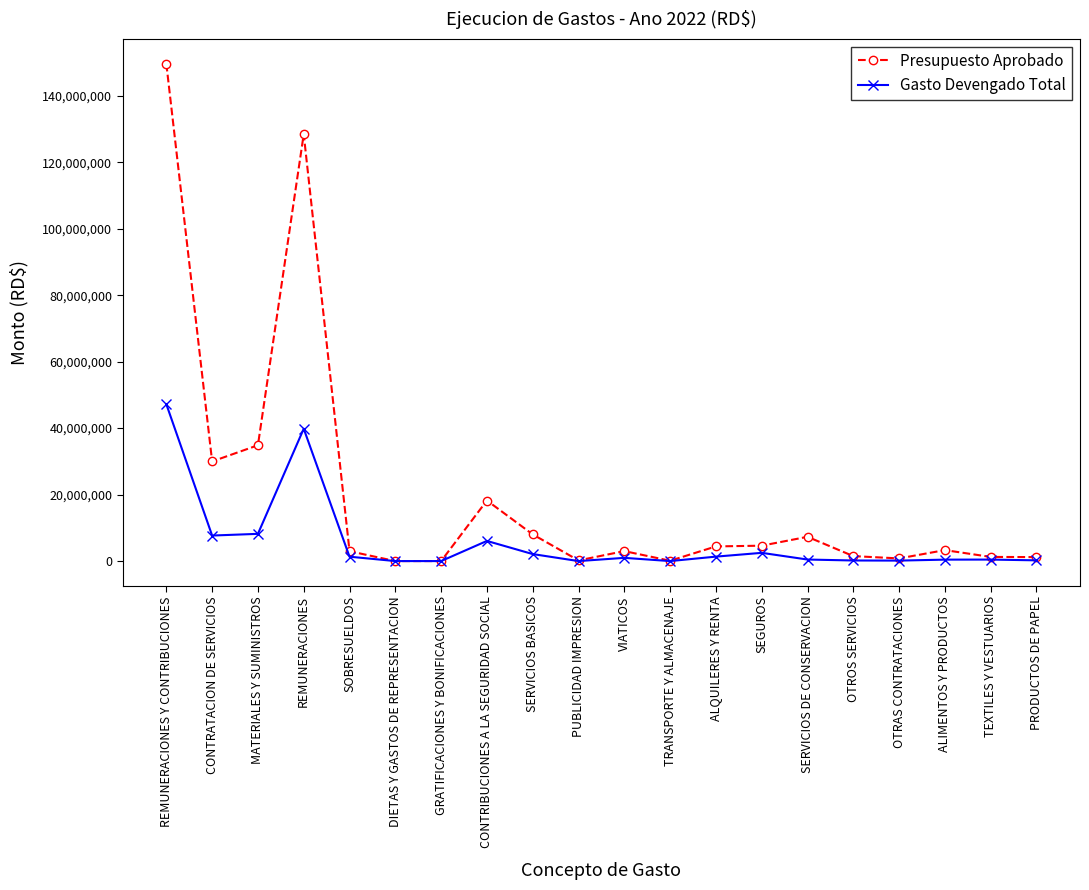

What is the label of the 17th point from the right?

REMUNERACIONES